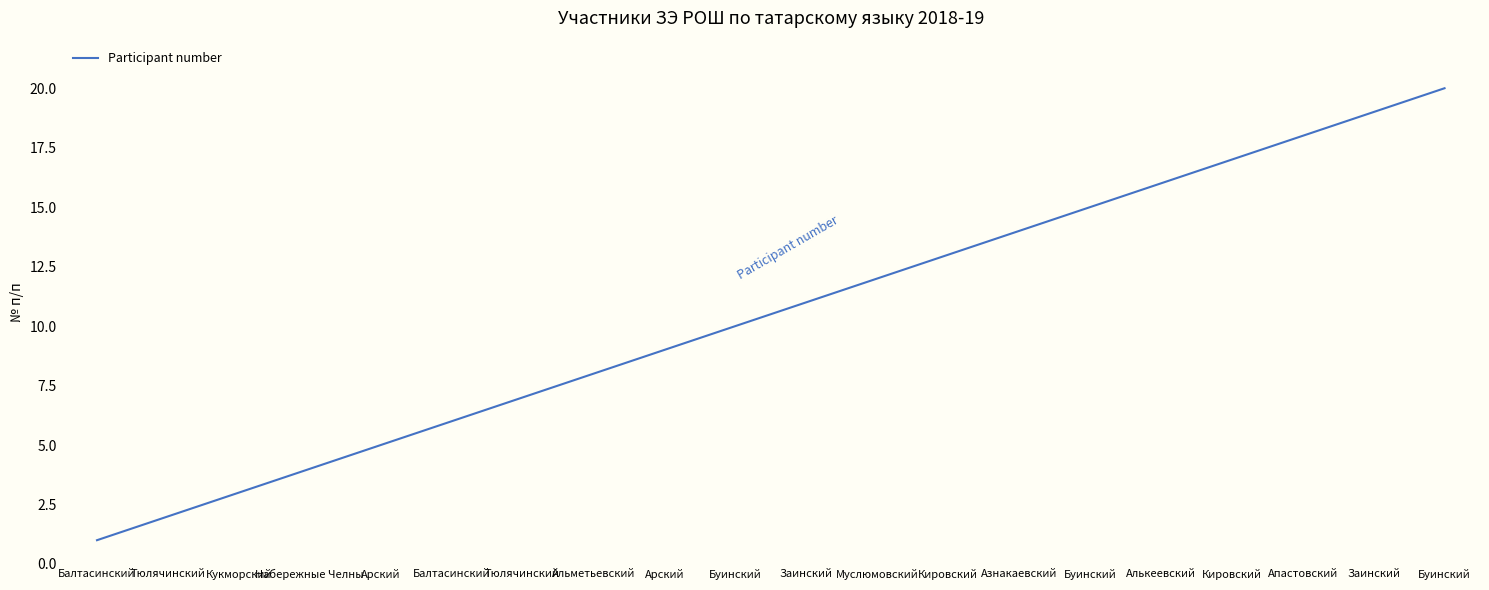

How many lines are shown in the chart?

1